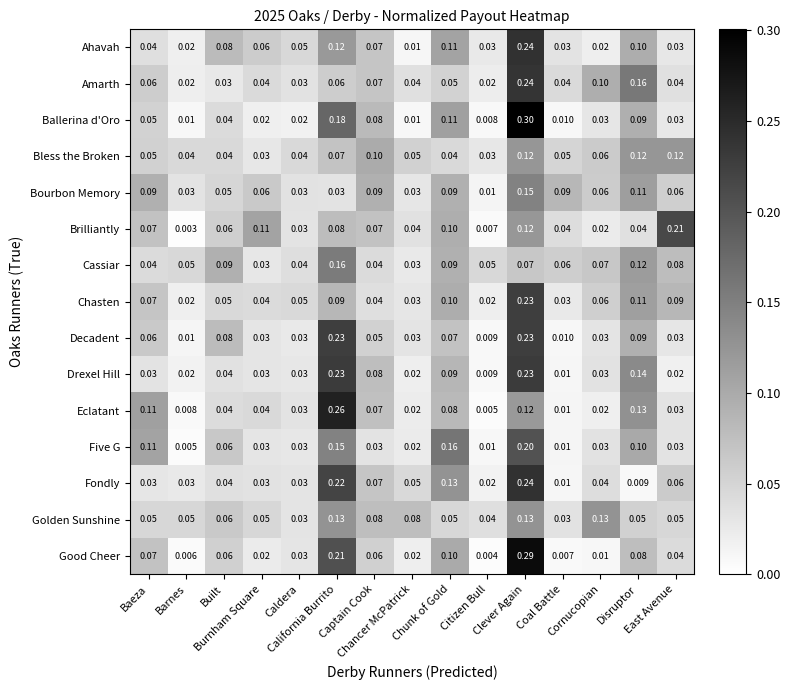

Which series has the largest total across all categories?

Chasten